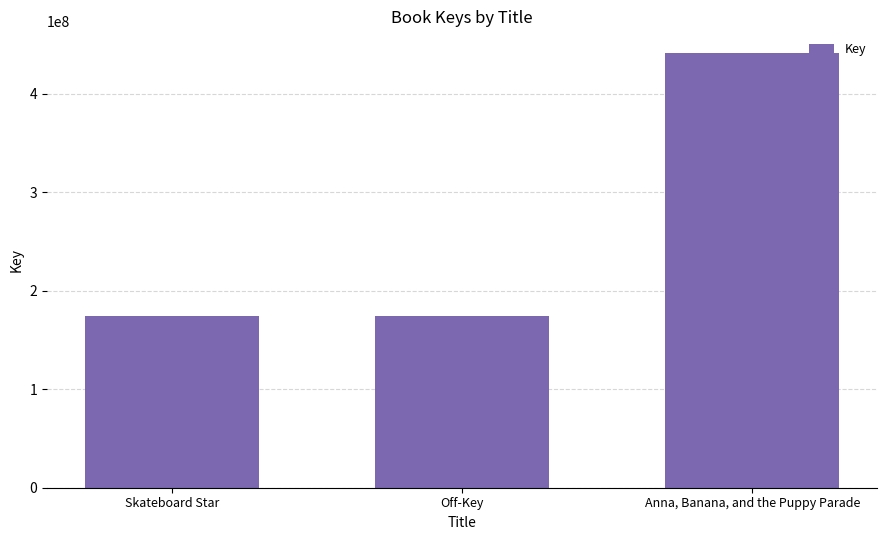

What is the difference between the maximum and minimum values?

266834526